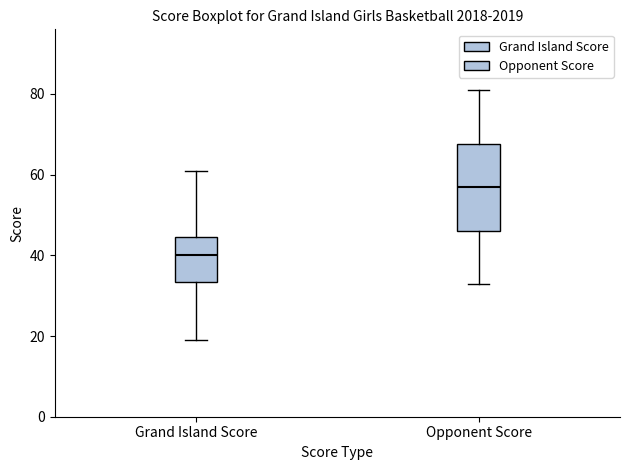

Where does the median line of the box for Grand Island Score sit on the y-axis? The values are not printed on the chart, so give them approximately, as read against the axis.

40